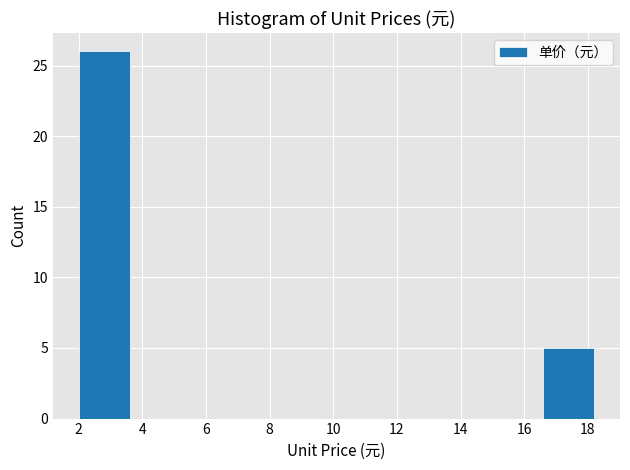

Which range on the x-axis has the tallest bar?

2.00 to 3.62